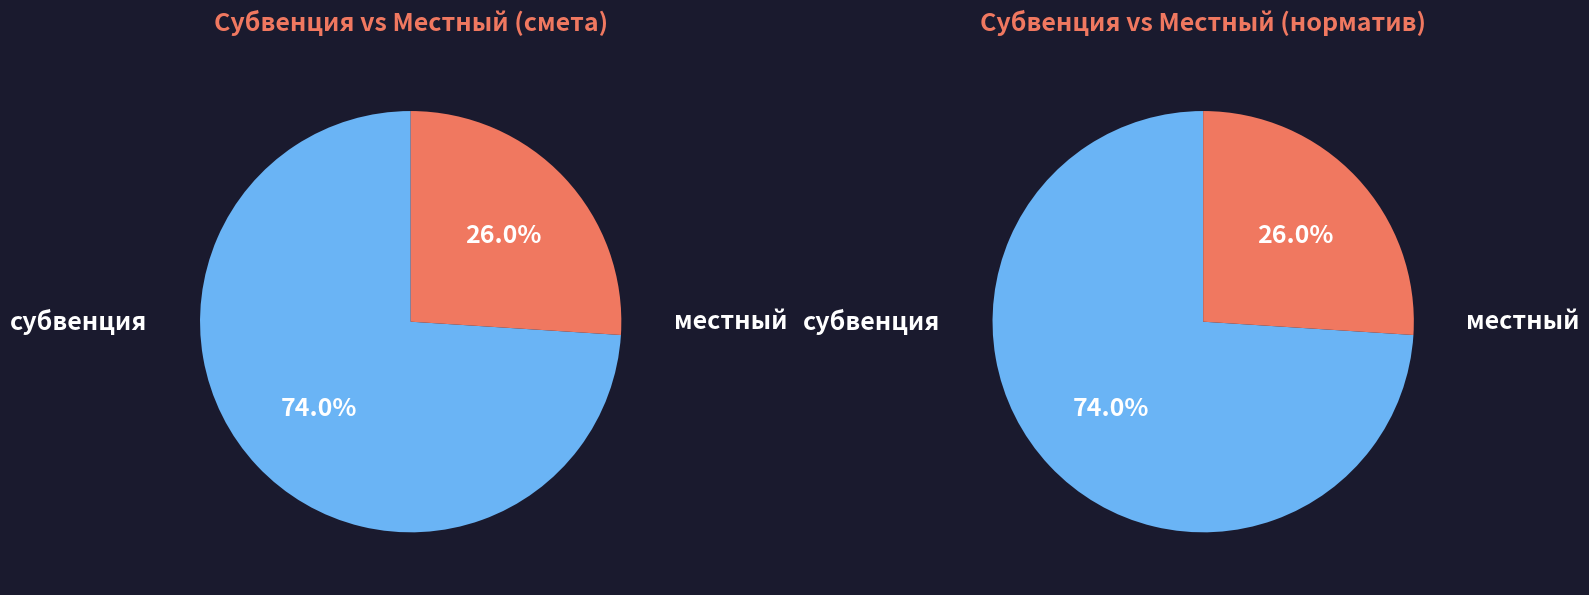

How many slices are in this pie chart?

2